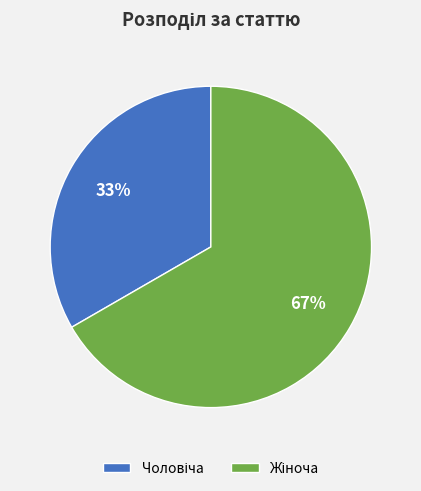

To the nearest percent, what is the average slice percentage?

50%